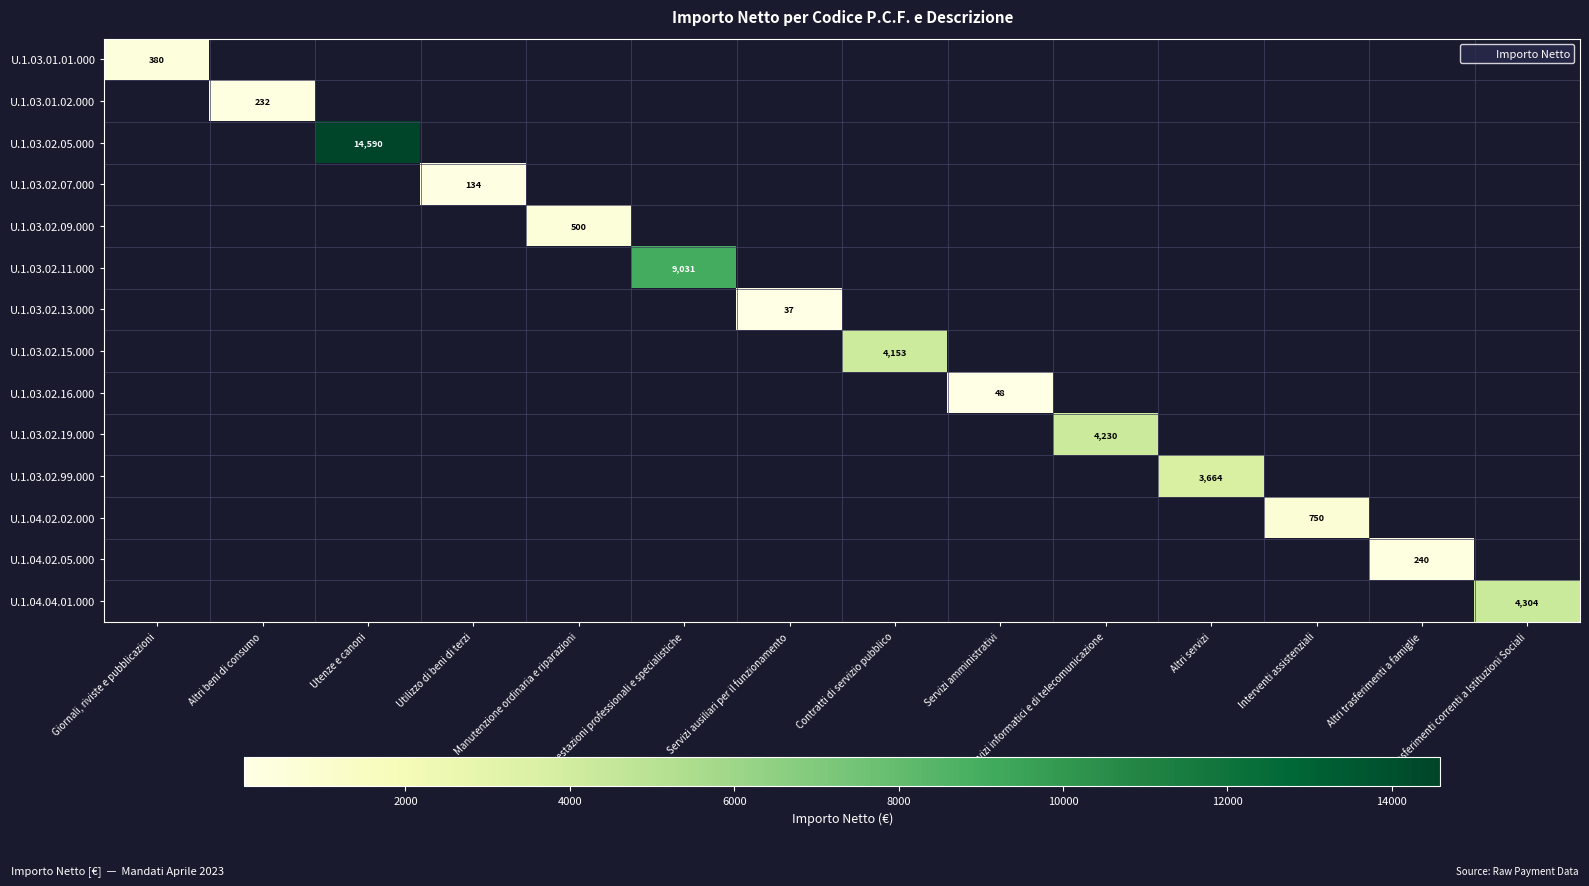

Which category has the lowest value across all series?

Altri beni di consumo